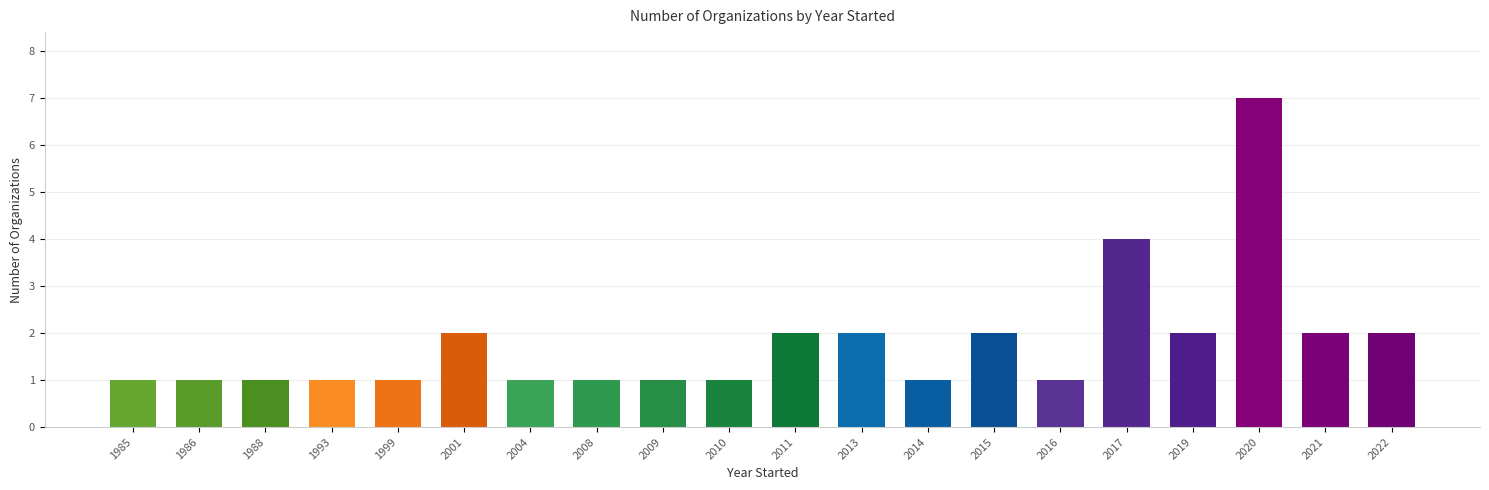

What is the greatest value displayed?

7